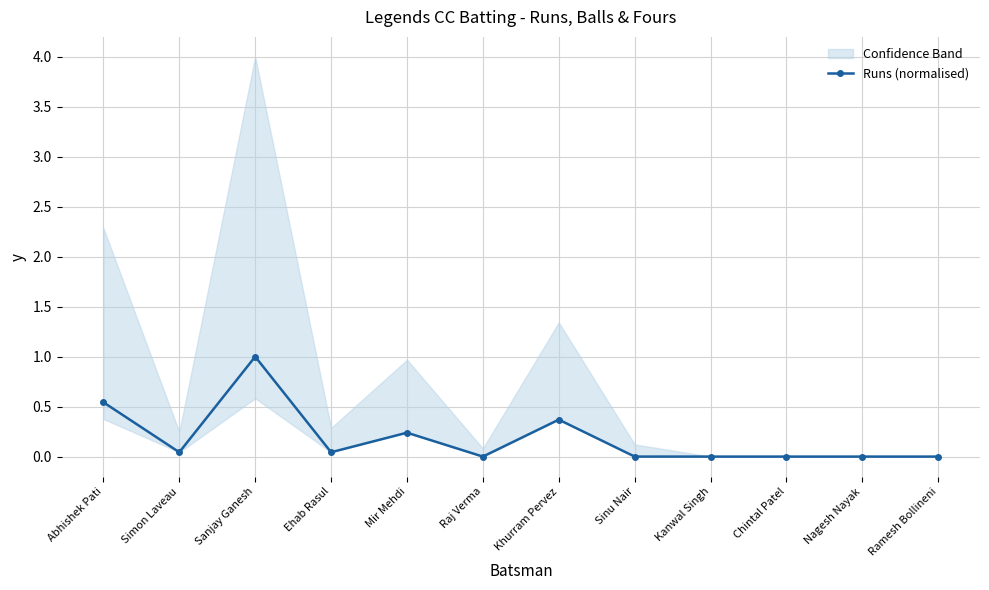

What position from the right is Ramesh Bollineni?

1